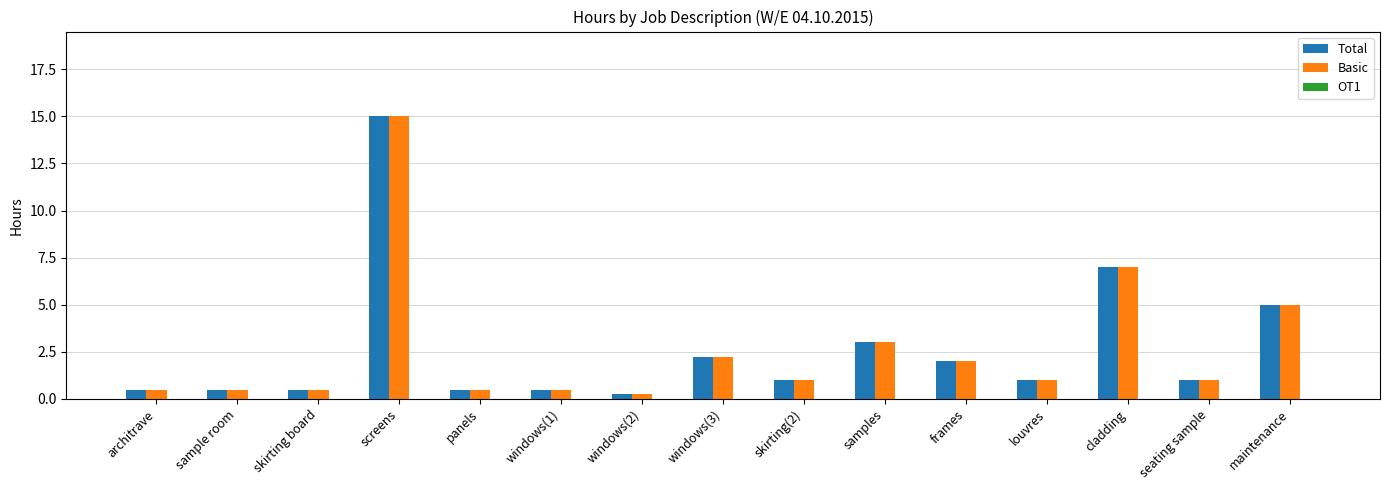

Is the value of Basic at samples greater than the value of Total at cladding?

No